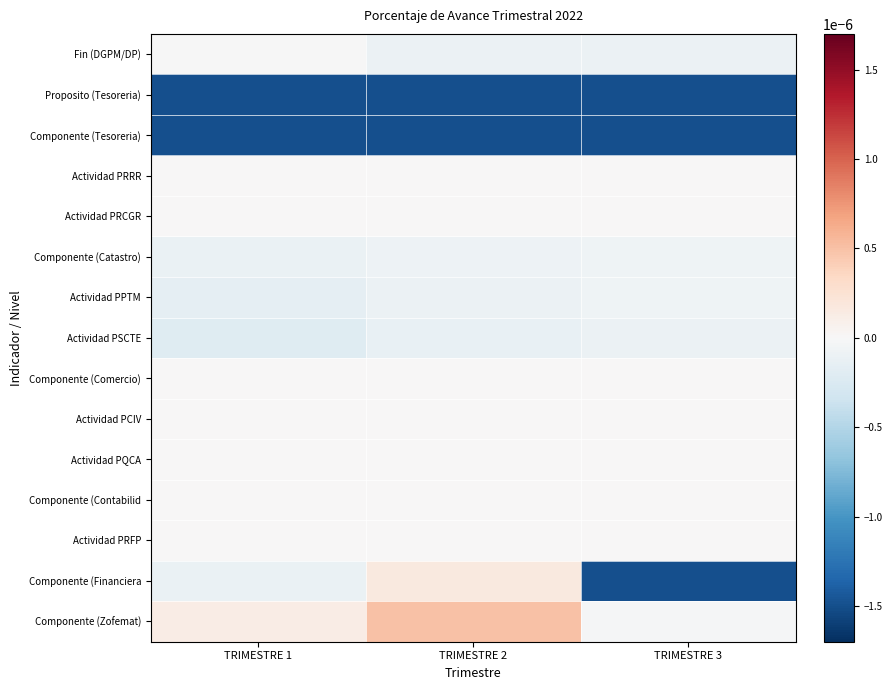

At which category does the chart reach its minimum across all series?

TRIMESTRE 1